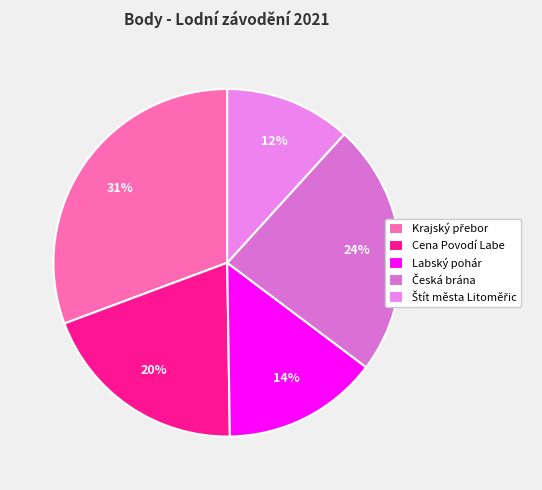

Count the number of slices in the pie.

5